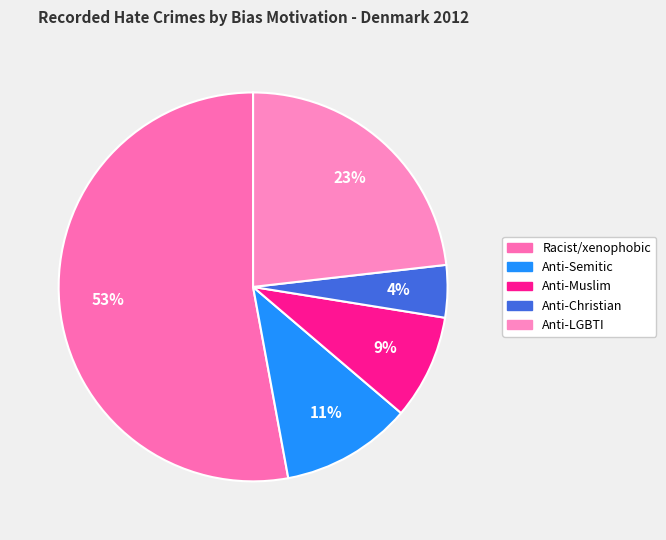

How many slices are in this pie chart?

5